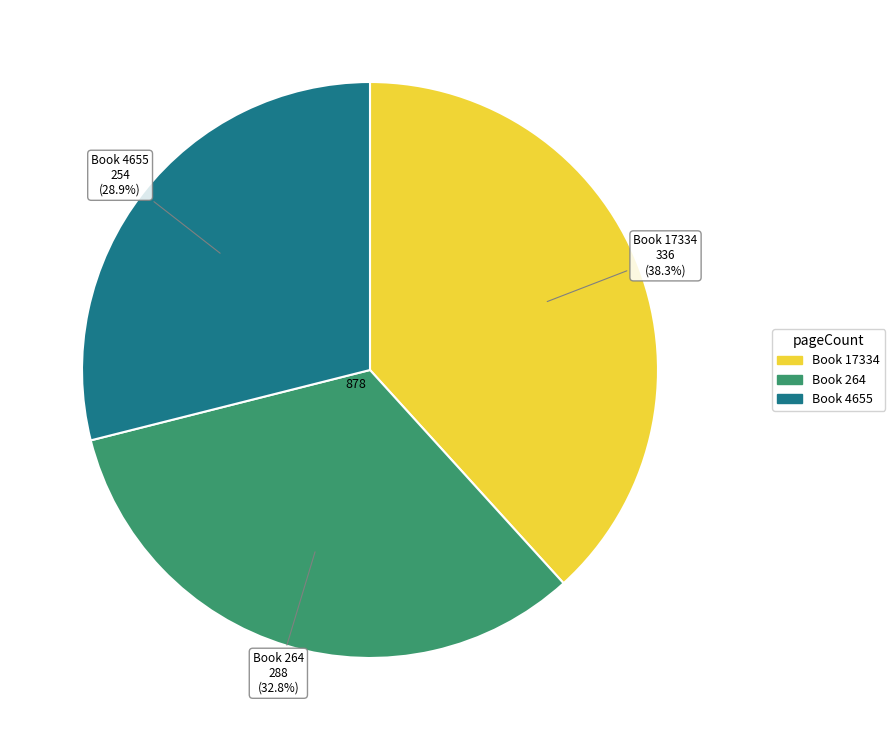

Is there a majority slice in this chart?

No